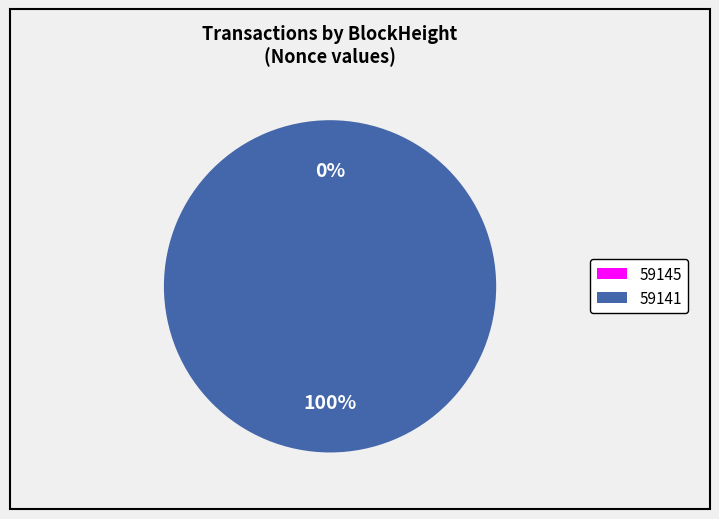

What is the total percentage of 59145 and 59141?

100.0%